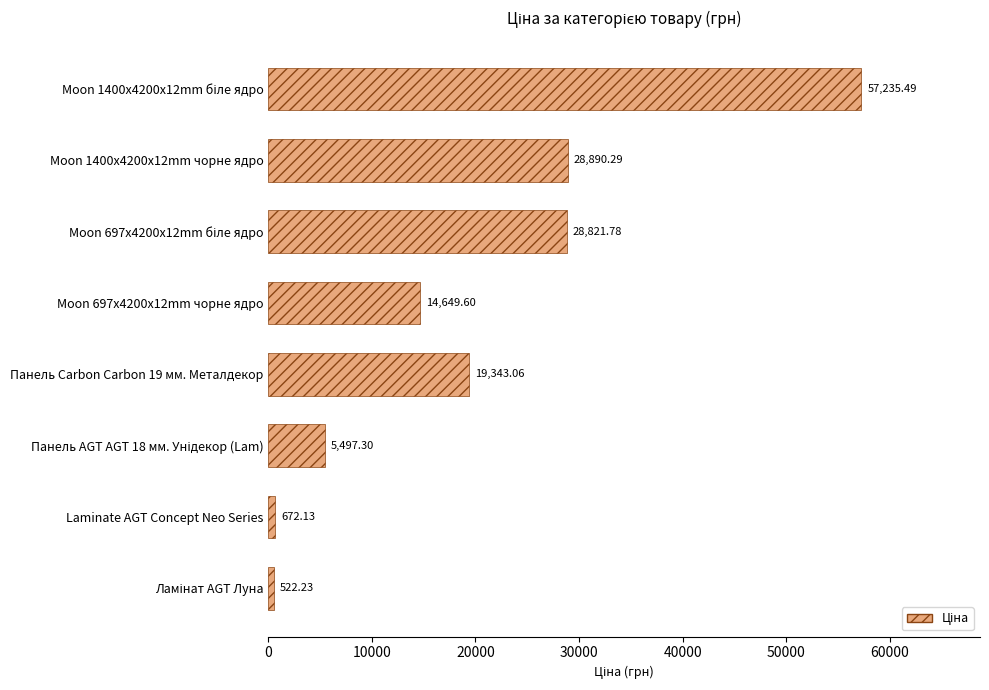

Which has a higher value, Панель Carbon Carbon 19 мм. Металдекор or Moon 1400x4200x12mm чорне ядро?

Moon 1400x4200x12mm чорне ядро